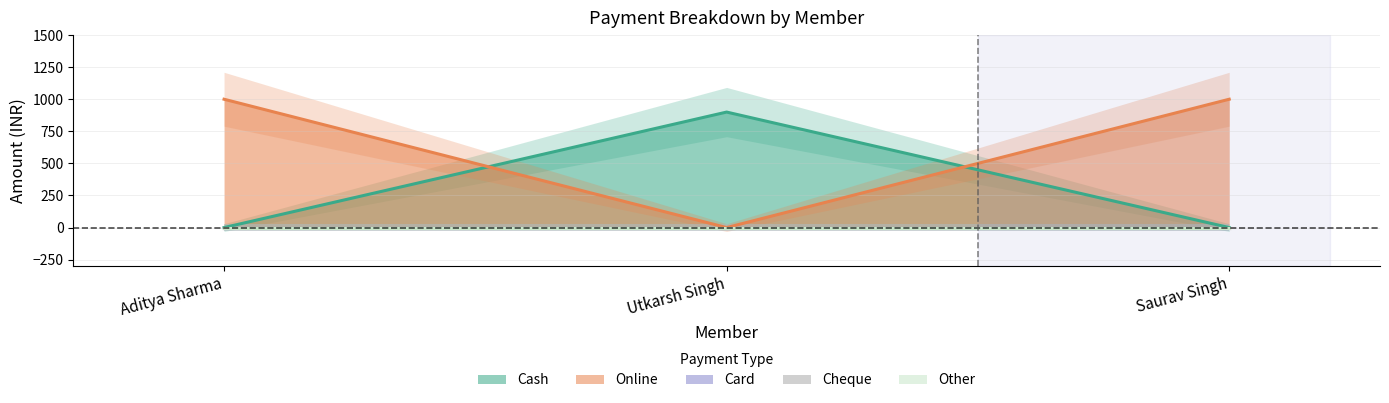

What is the highest value of the Online series?

1000